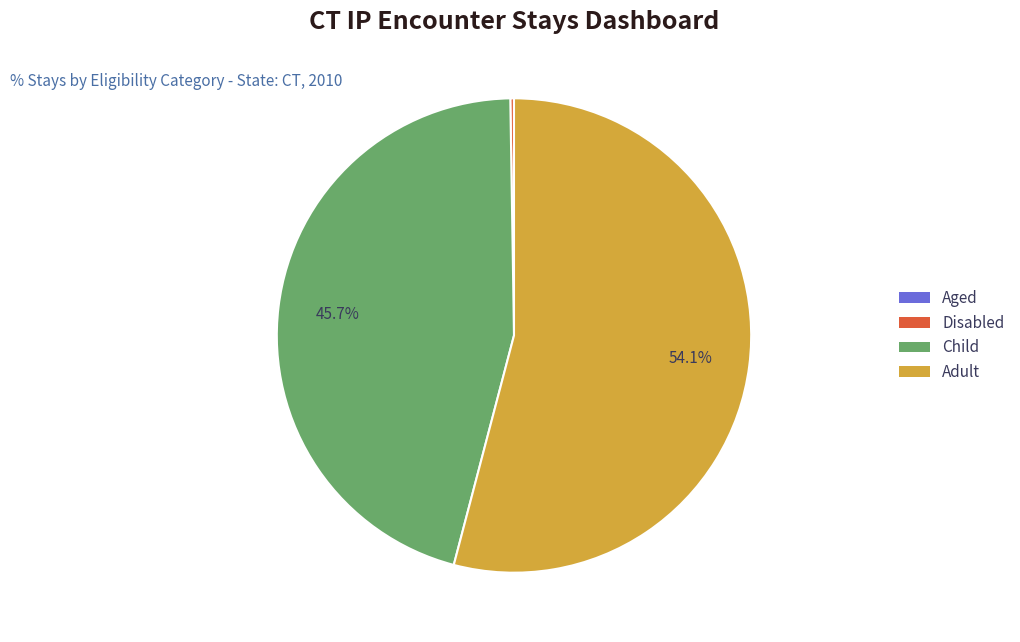

Does any single category account for the majority?

Yes